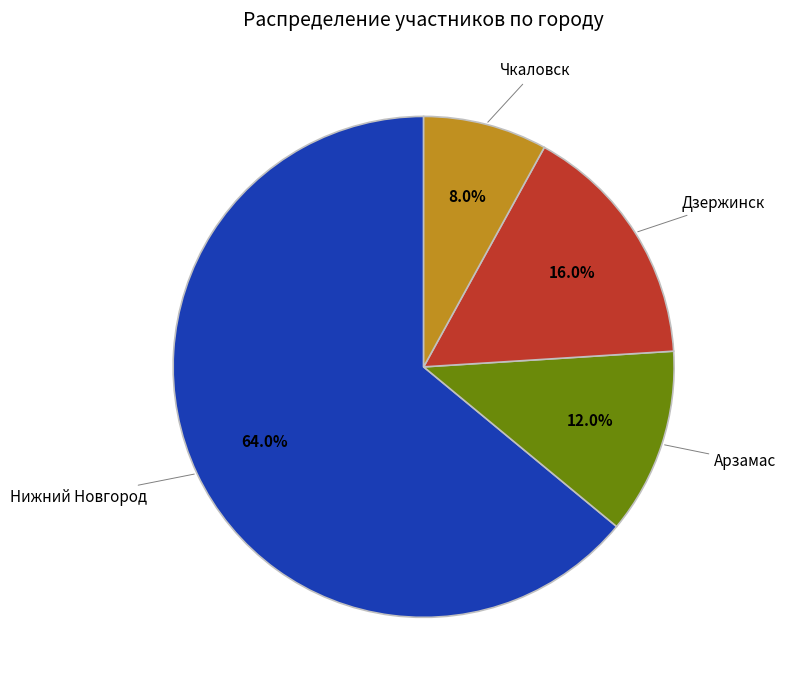

Which slice is the smallest?

Чкаловск